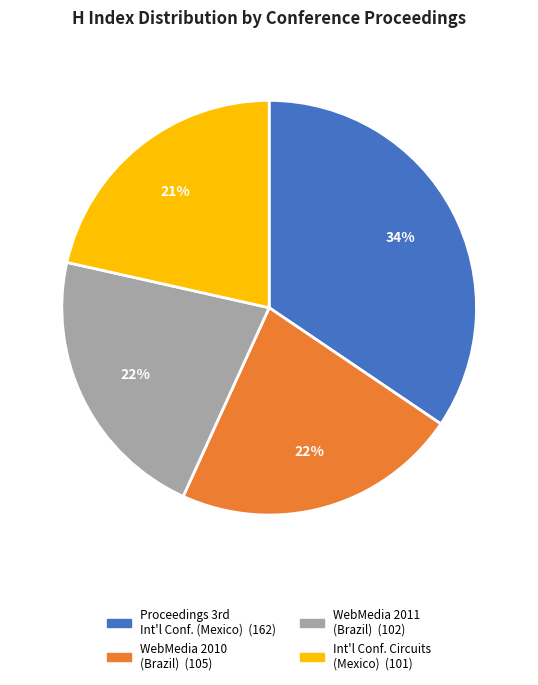

Does any single category account for the majority?

No